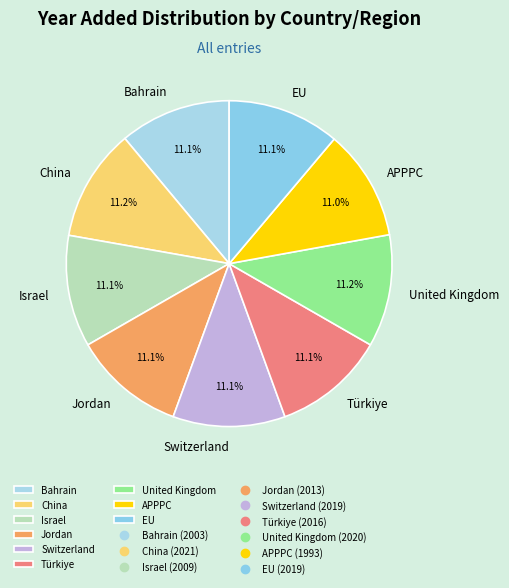

Does Israel represent more than half of the total?

No